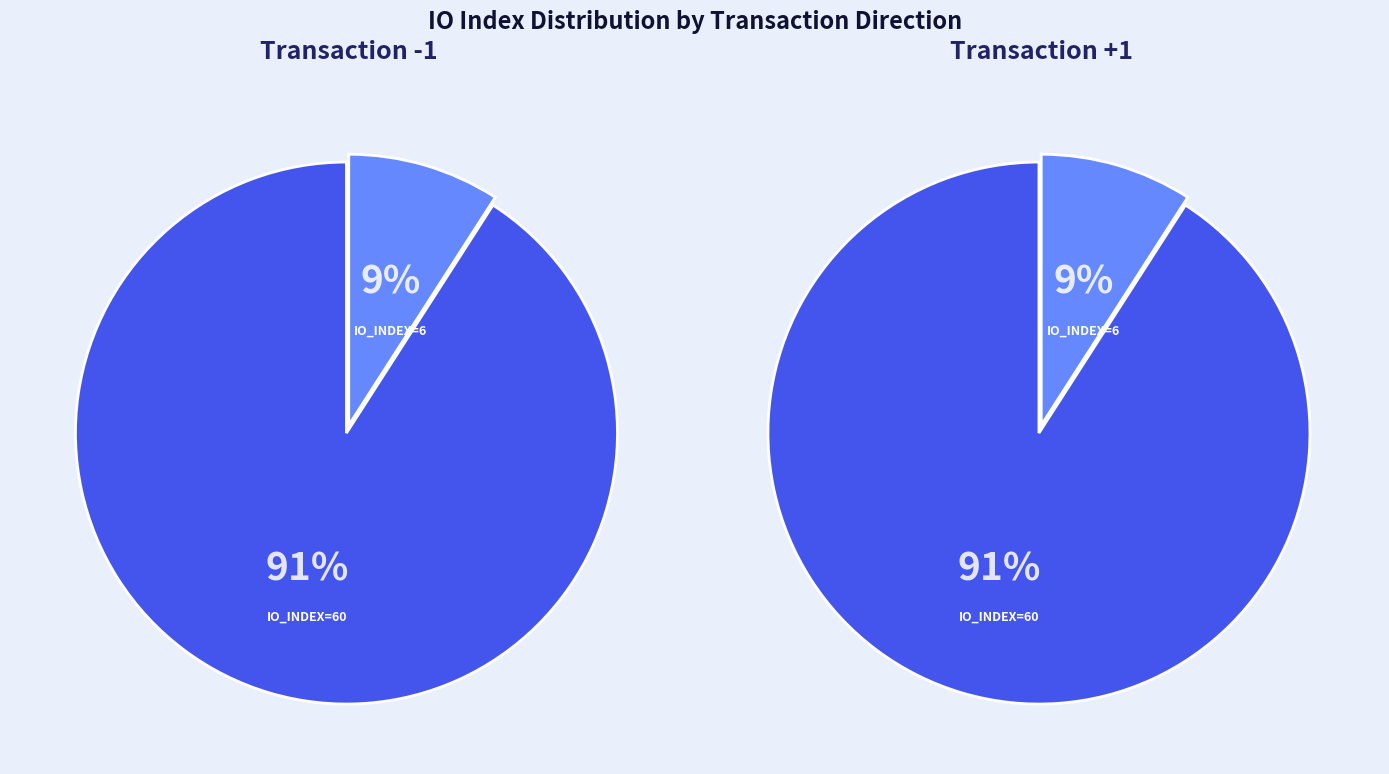

Rank the series at io_index=60 from lowest to highest value.

tx1, tx2